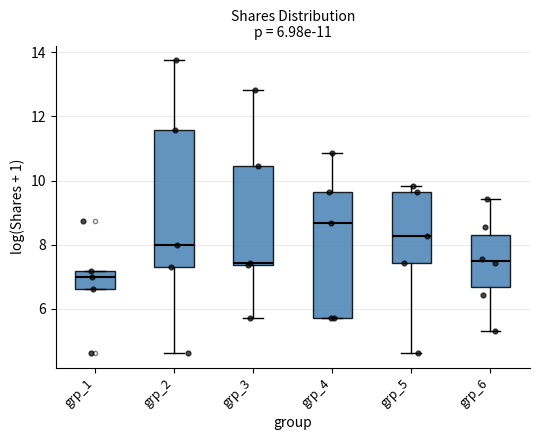

Which box has the lowest median line?

grp_1